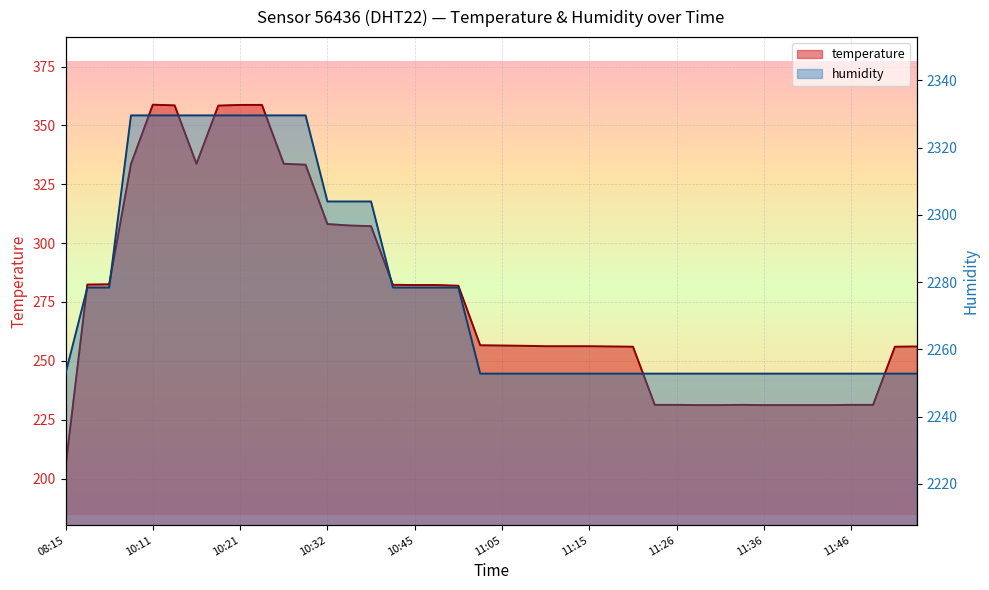

Between 10:01 and 10:42, which is larger?

10:01